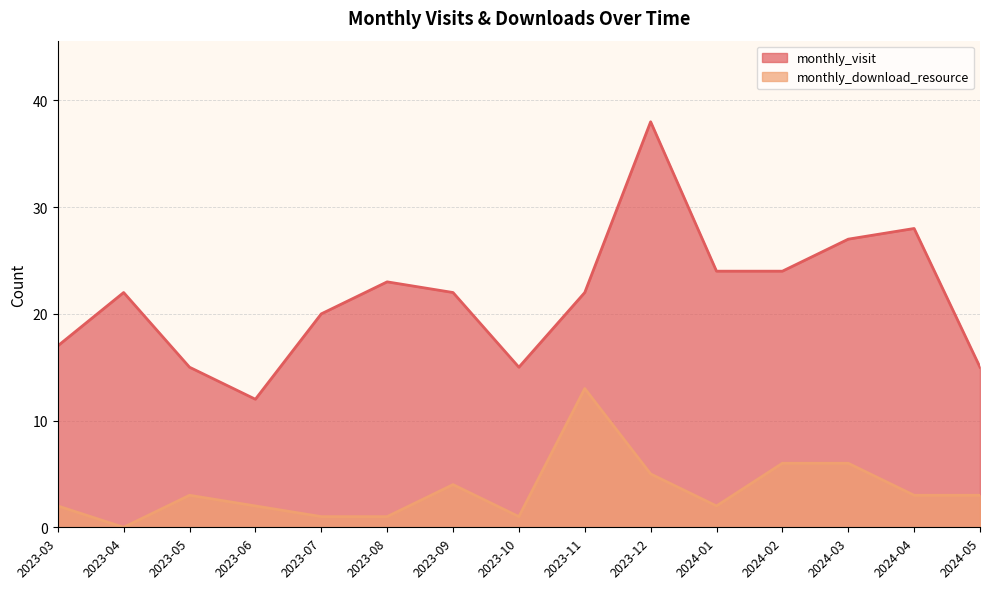

What is the sum of the monthly_visit values at 2024-03 and 2023-04?

49